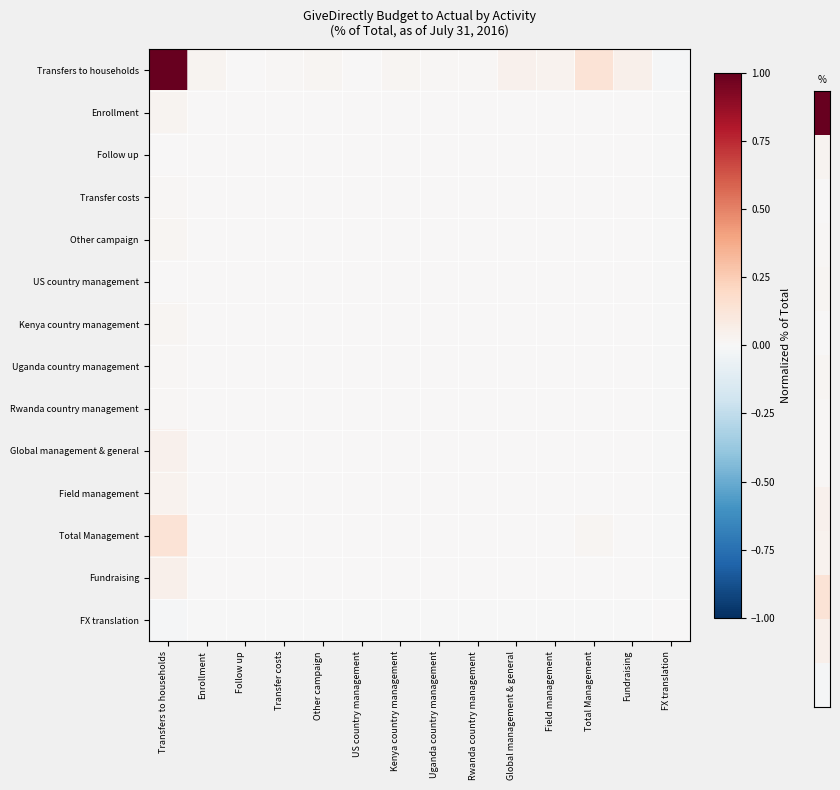

Between Rwanda country management and Follow up, which is larger?

Rwanda country management